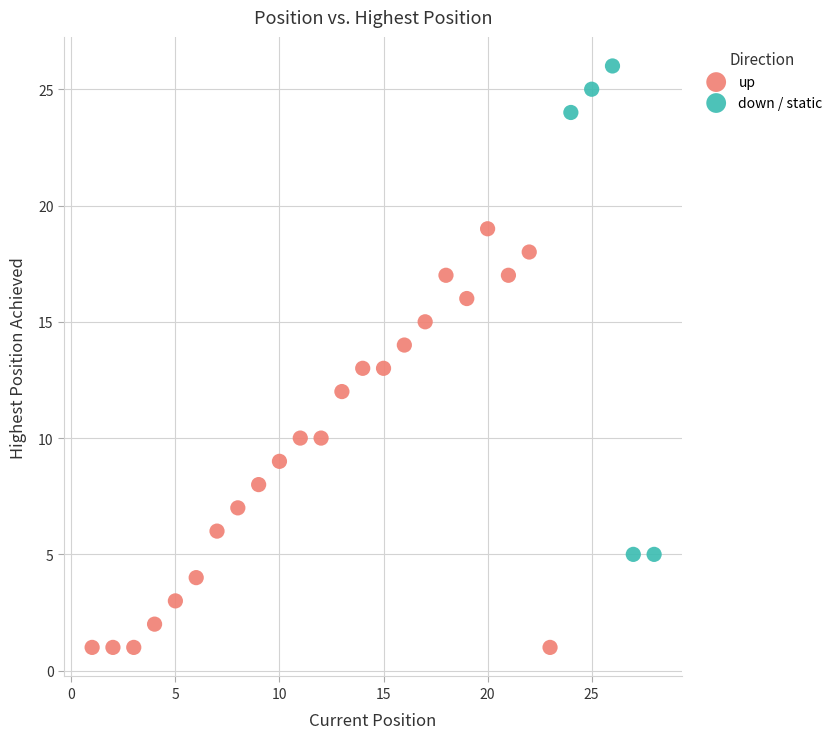

Which series reaches the minimum Y coordinate?

up